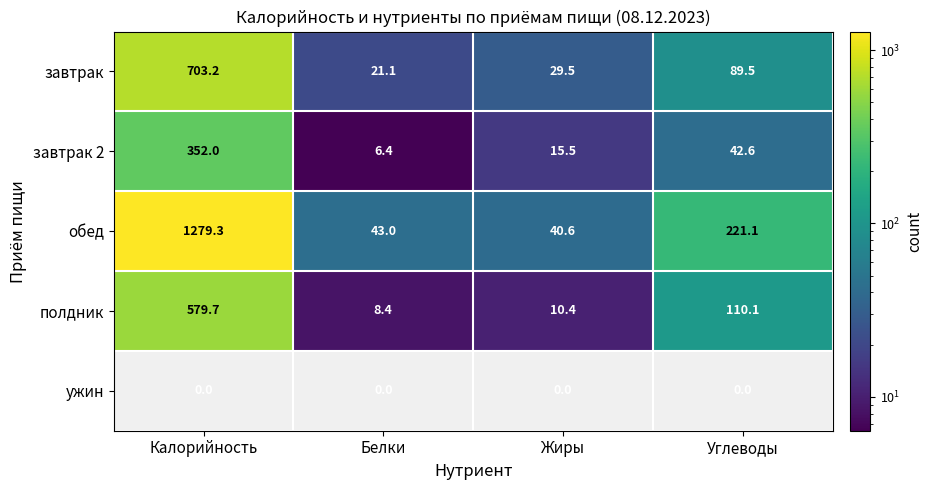

Which series changed the most between Калорийность and Углеводы?

обед